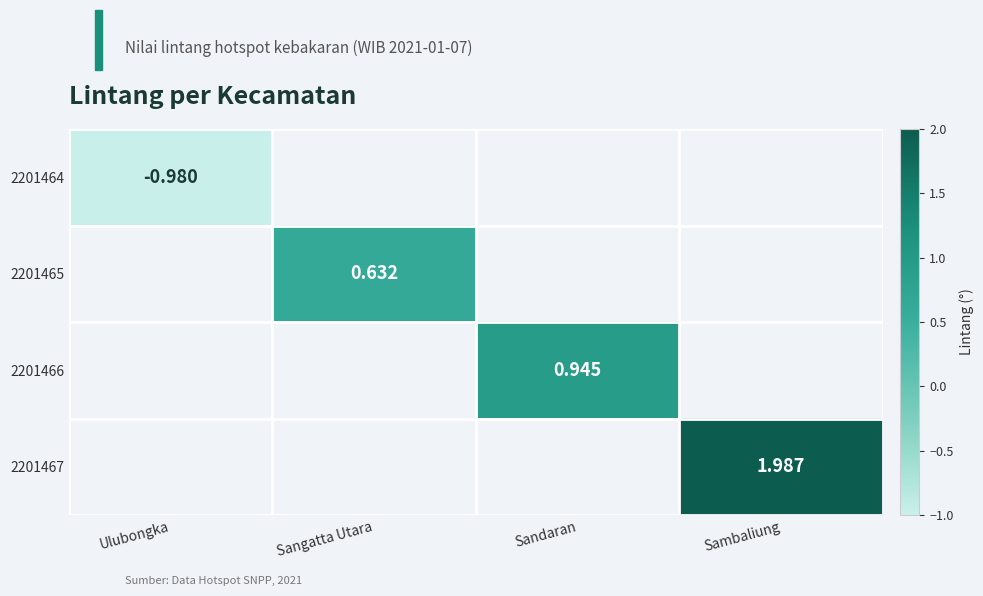

Which category has the lowest value across all series?

Ulubongka